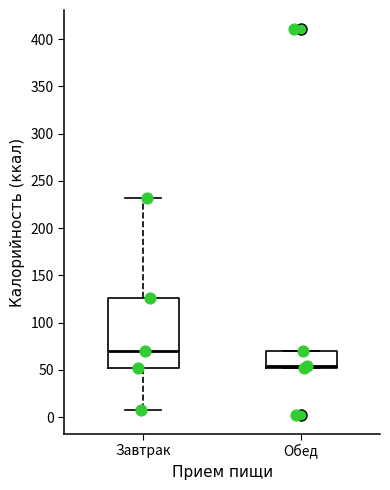

Where does the median line of the box for Обед sit on the y-axis? The values are not printed on the chart, so give them approximately, as read against the axis.

55